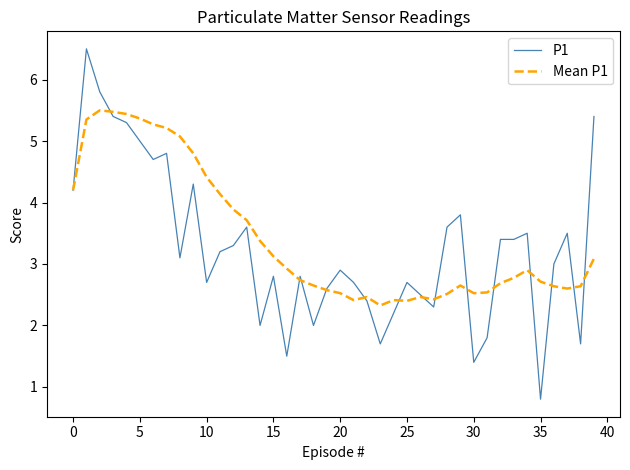

What is the highest value of the Mean P1 series?

5.5